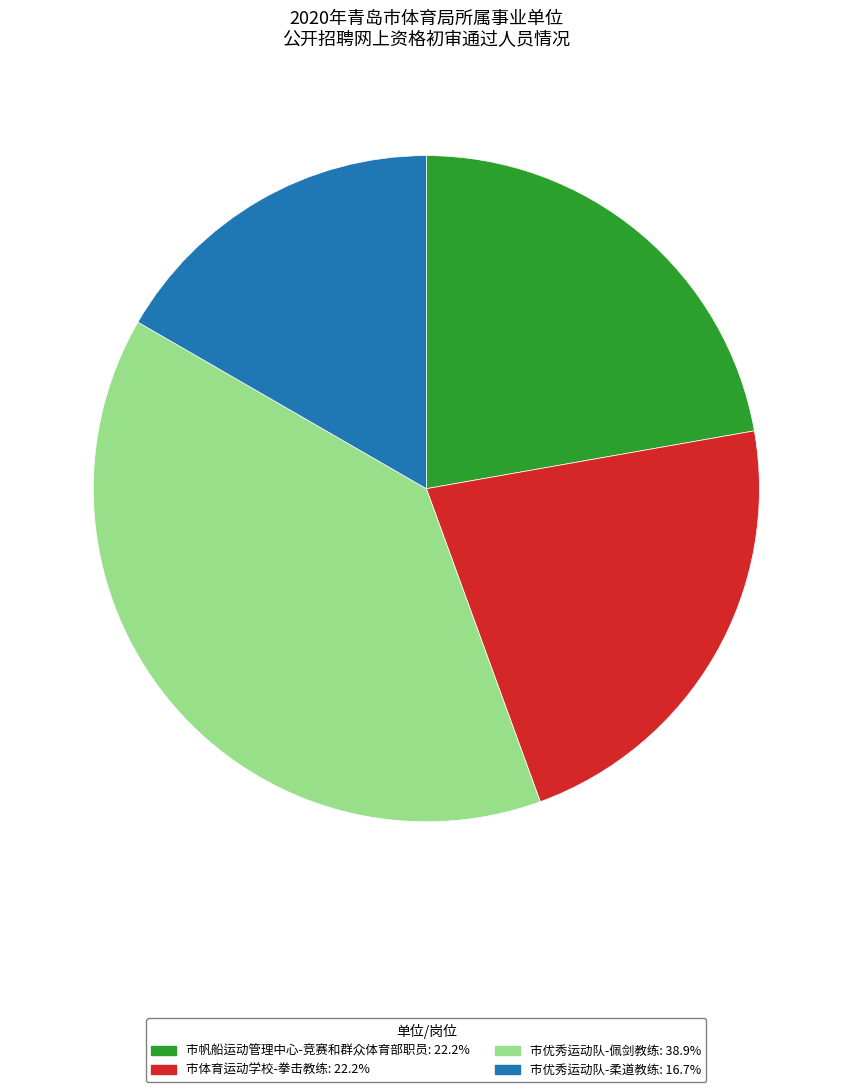

Is 市体育运动学校-拳击教练 the majority of the pie?

No